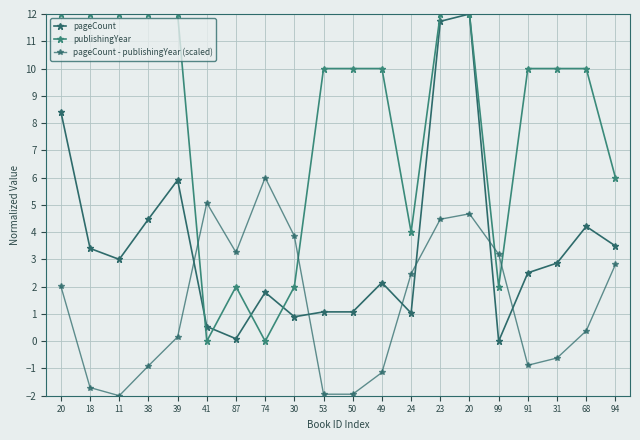

The pageCount - publishingYear (scaled) series shows 0.2 at 39. True or false?

True